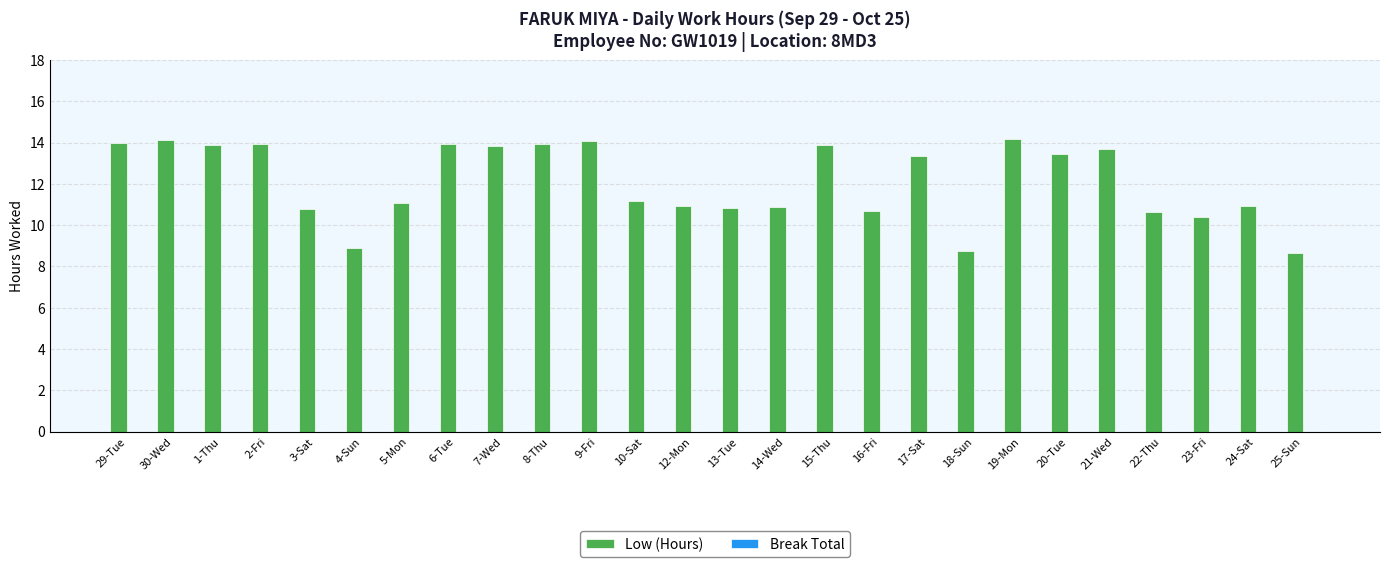

What is the greatest value displayed?

14.2